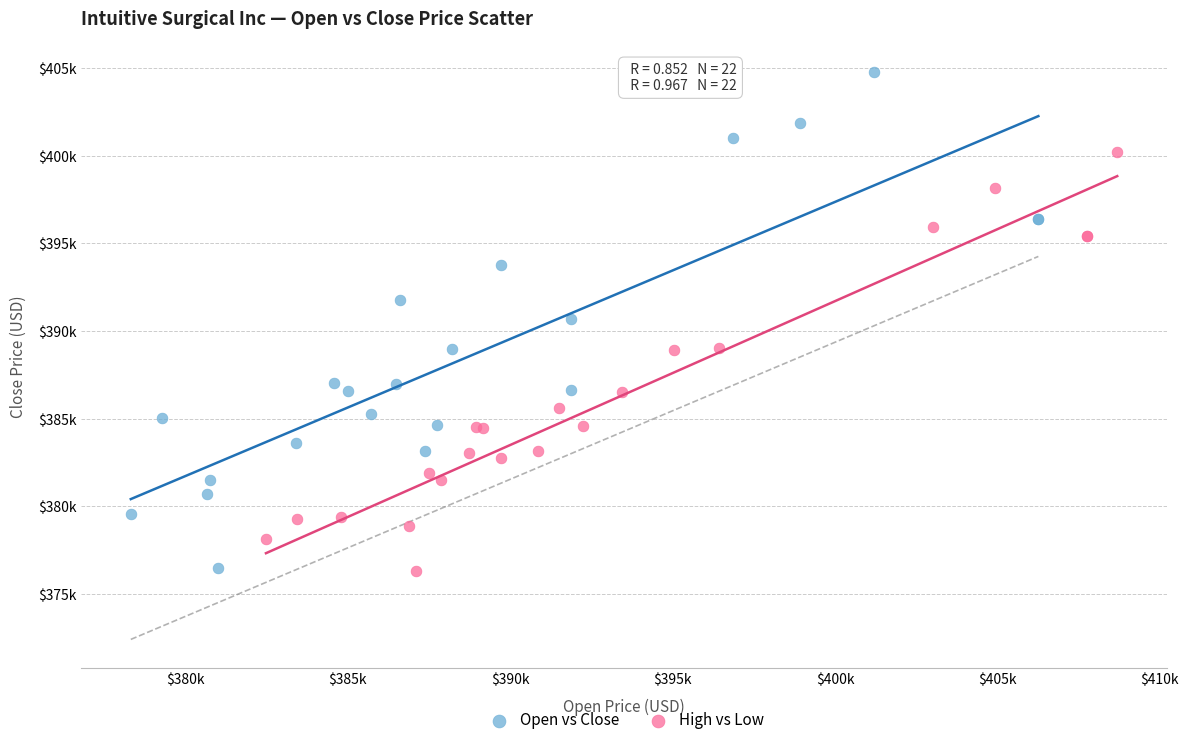

What are all the series names shown in the legend?

Open vs Close, High vs Low